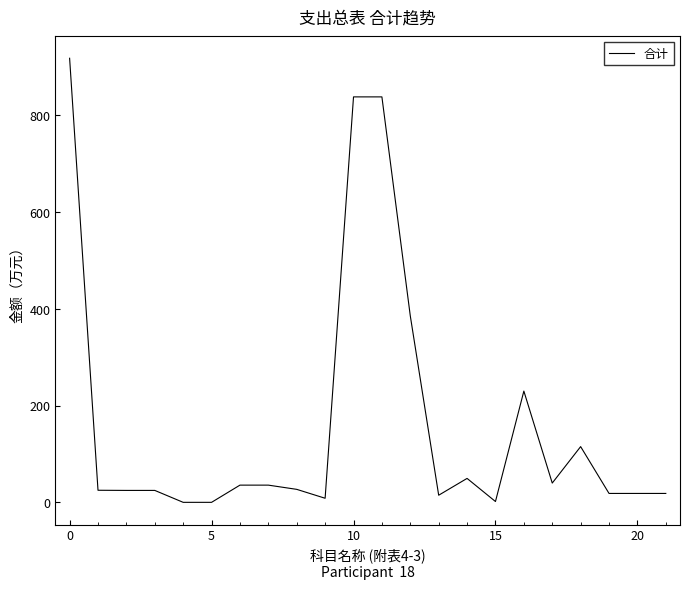

What is the difference between the maximum and minimum values?

917.0